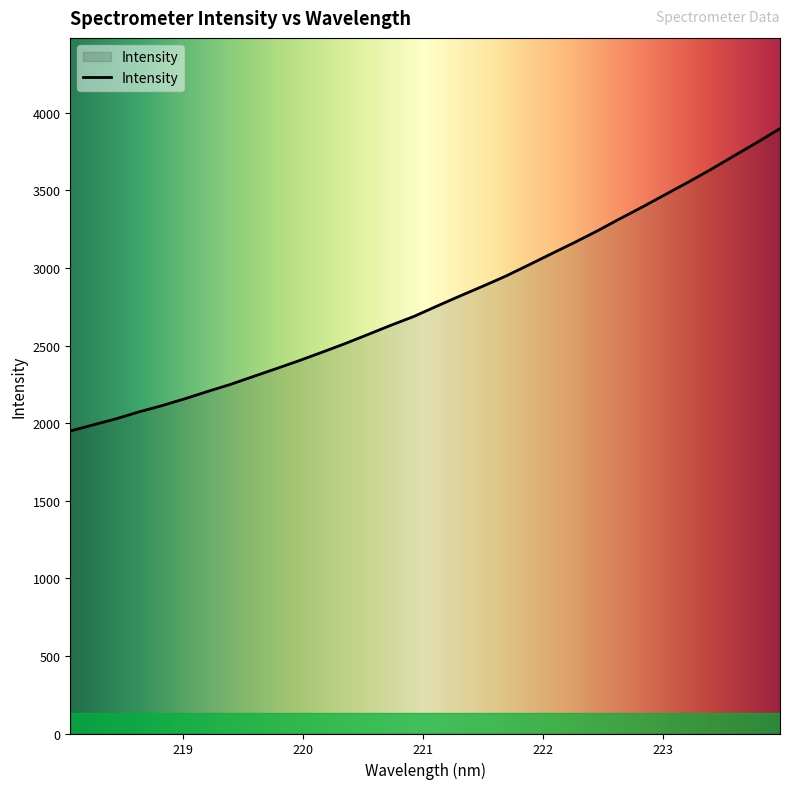

What is the difference between the maximum and minimum values?

1948.5